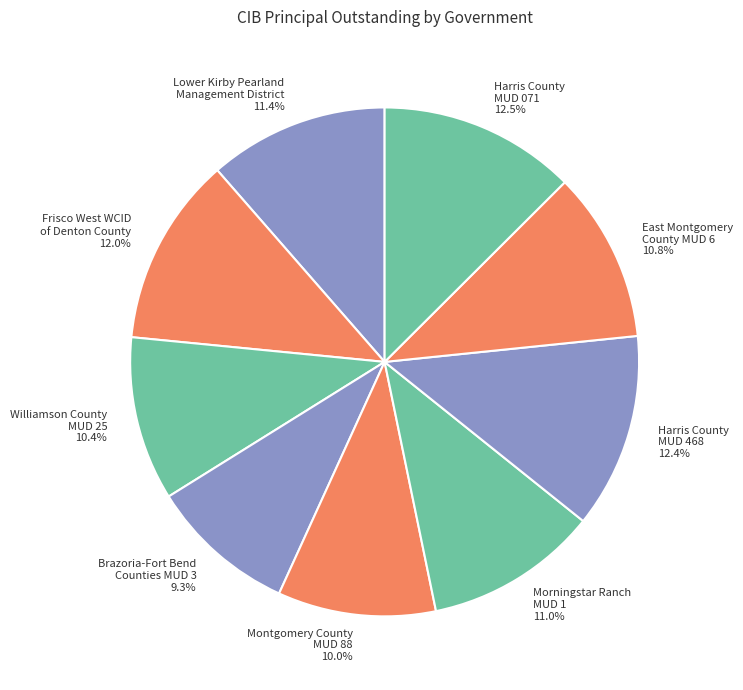

Which has a higher value, Brazoria-Fort Bend Counties MUD 3 or Morningstar Ranch MUD 1?

Morningstar Ranch MUD 1